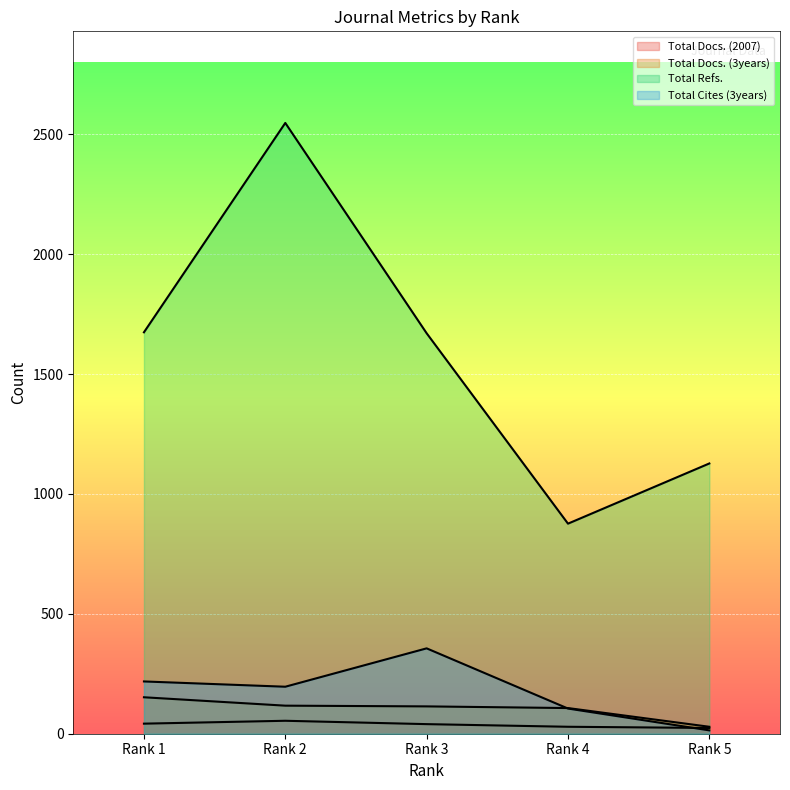

How many distinct data groups are displayed?

4